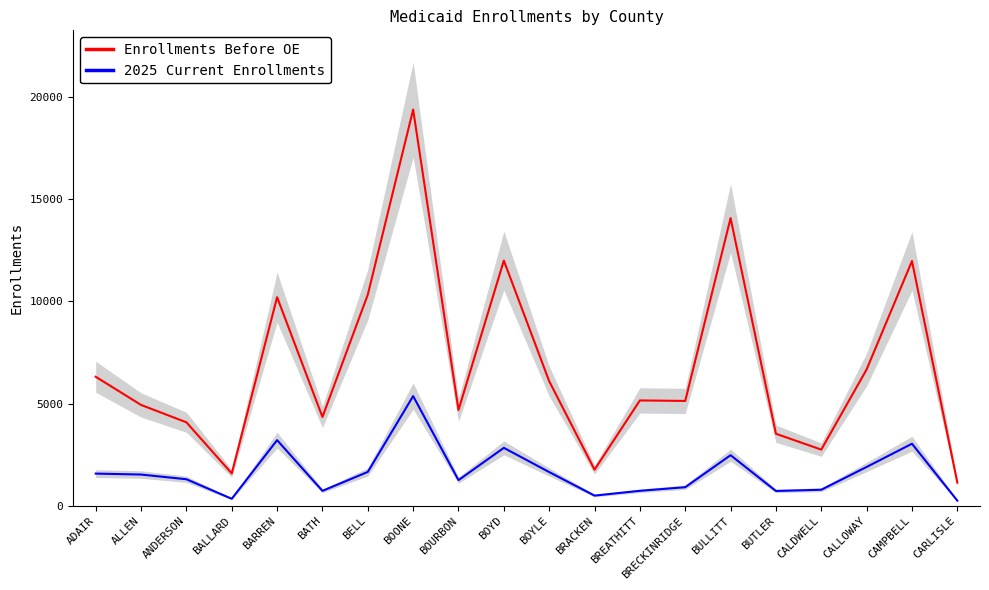

Reading left to right, what are all the values shown in this chart?

Enrollments Before OE: 6317	4938	4089	1590	10207	4350	10332	19380	4691	11997	6099	1773	5159	5134	14074	3529	2754	6674	11975	1139
2025 Current Enrollments: 1581	1535	1305	349	3217	737	1663	5370	1261	2840	1656	505	739	916	2481	731	791	1906	3041	258